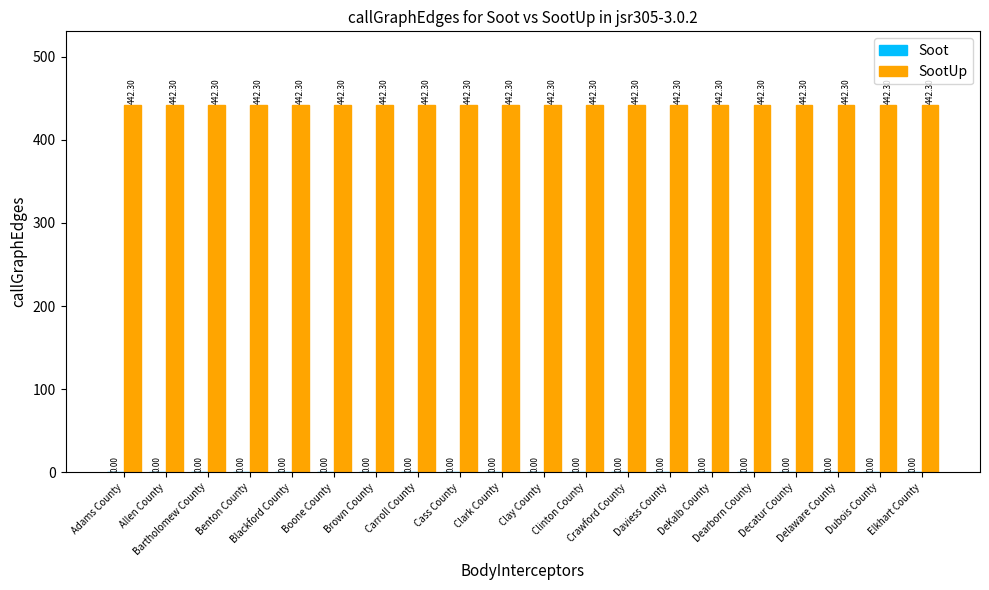

Rank the series at Dubois County from lowest to highest value.

Soot, SootUp